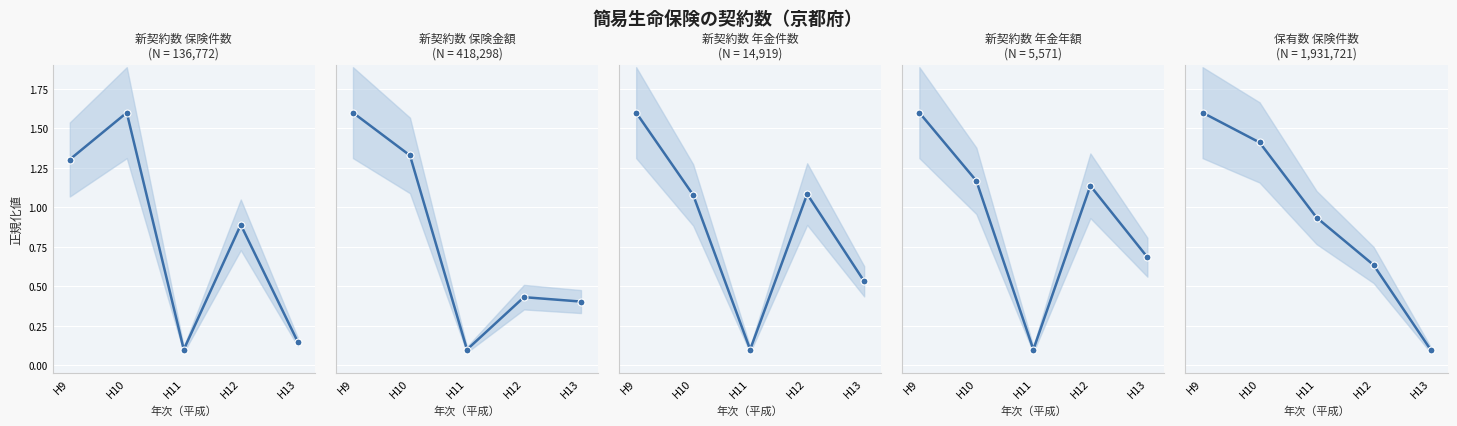

What value does the 新契約数 保険件数 series have at H11?

0.1